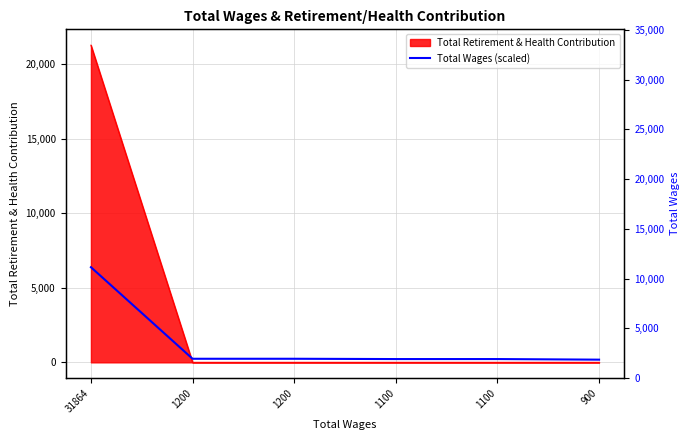

What is the value of the 4th point from the left?

220.5